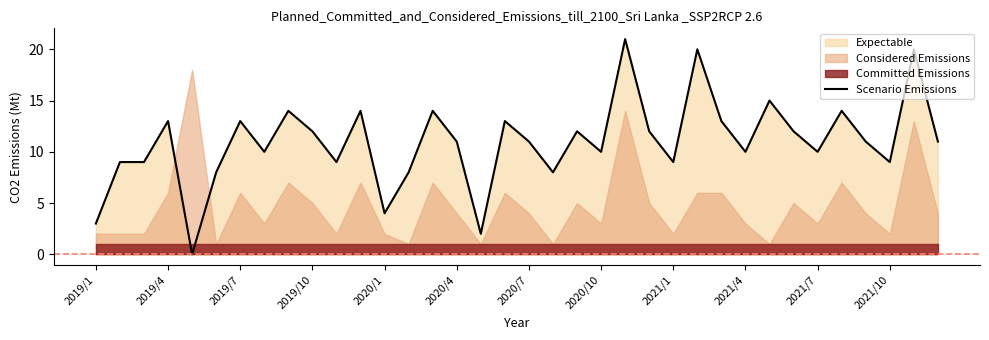

Rank the categories by value from highest to lowest.

22, 25, 34, 28, 2021/1, 2021/10, 14, 31, 2019/10, 2020/7, 17, 26, 2021/4, 20, 23, 29, 15, 18, 32, 35, 2020/10, 21, 27, 30, 2019/4, 2019/7, 2021/7, 24, 33, 2020/4, 13, 19, 12, 2019/1, 16, 2020/1